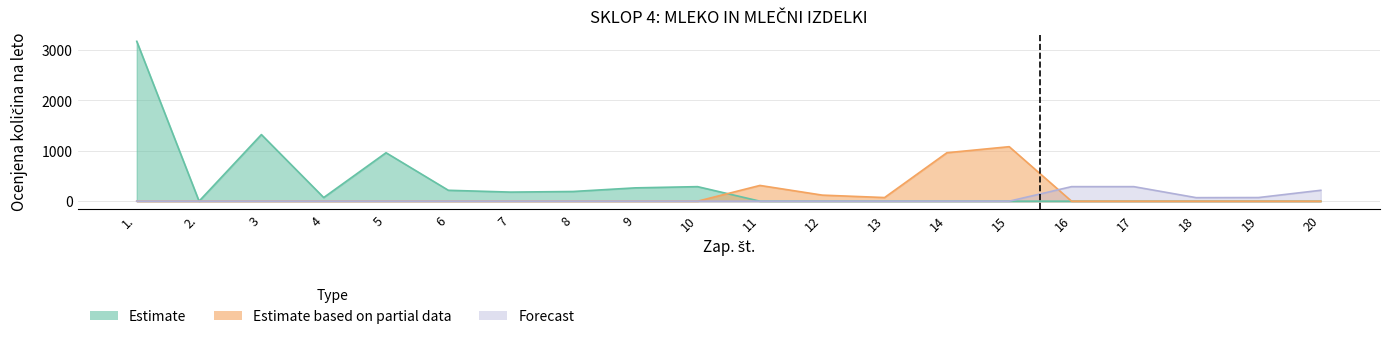

At which category does Estimate reach its first local peak?

3